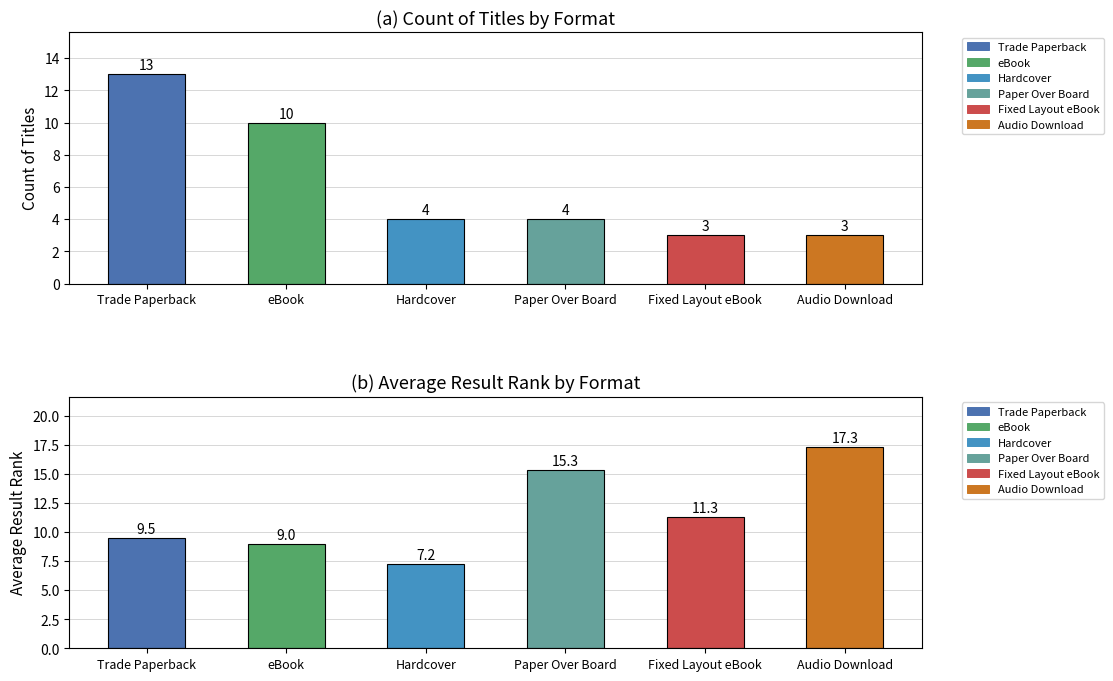

Does the chart contain stacked bars?

No